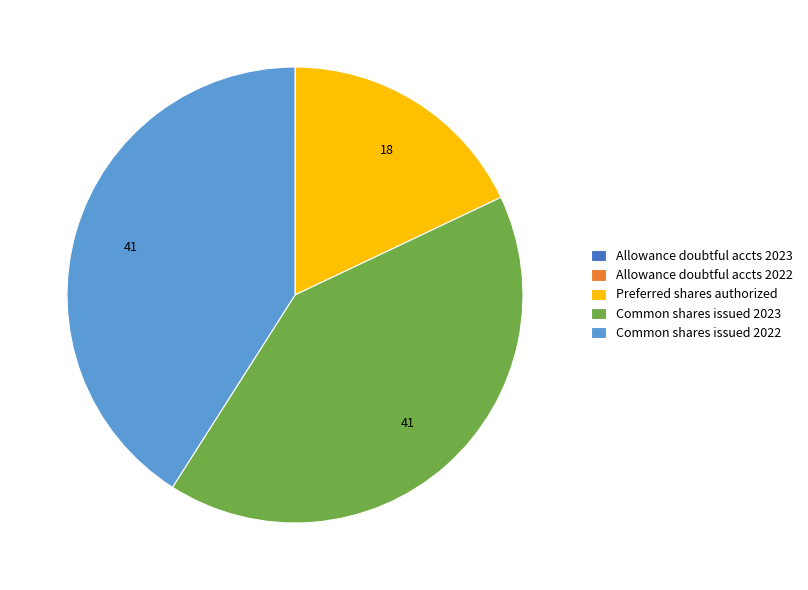

True or false: Common shares issued 2023 accounts for 34% of the total.

False